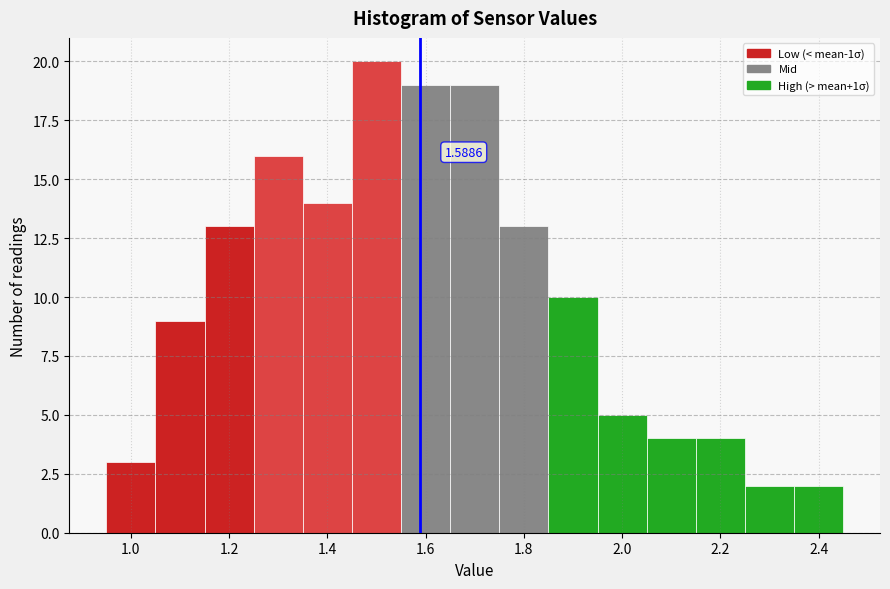

Over which range of the x-axis is the bar tallest?

1.45 to 1.55